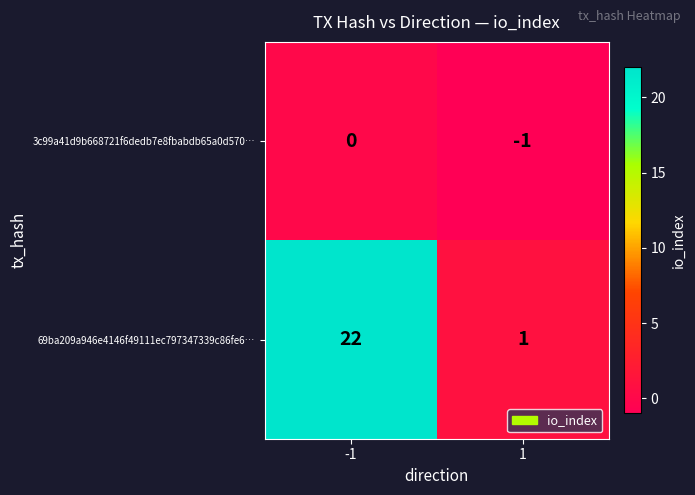

At how many categories does at least one series exceed 11?

1